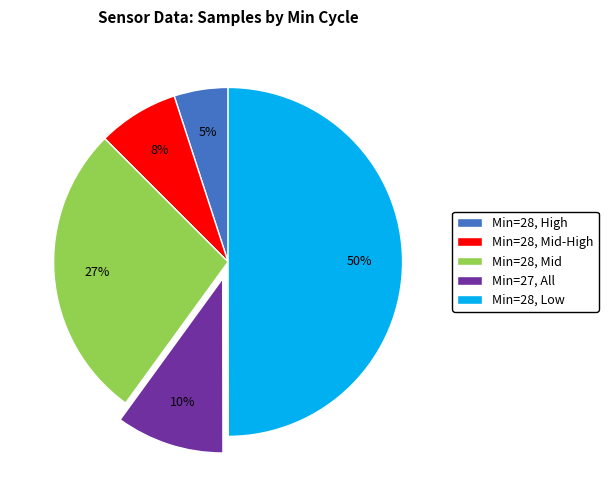

Does Min=27, All represent more than half of the total?

No